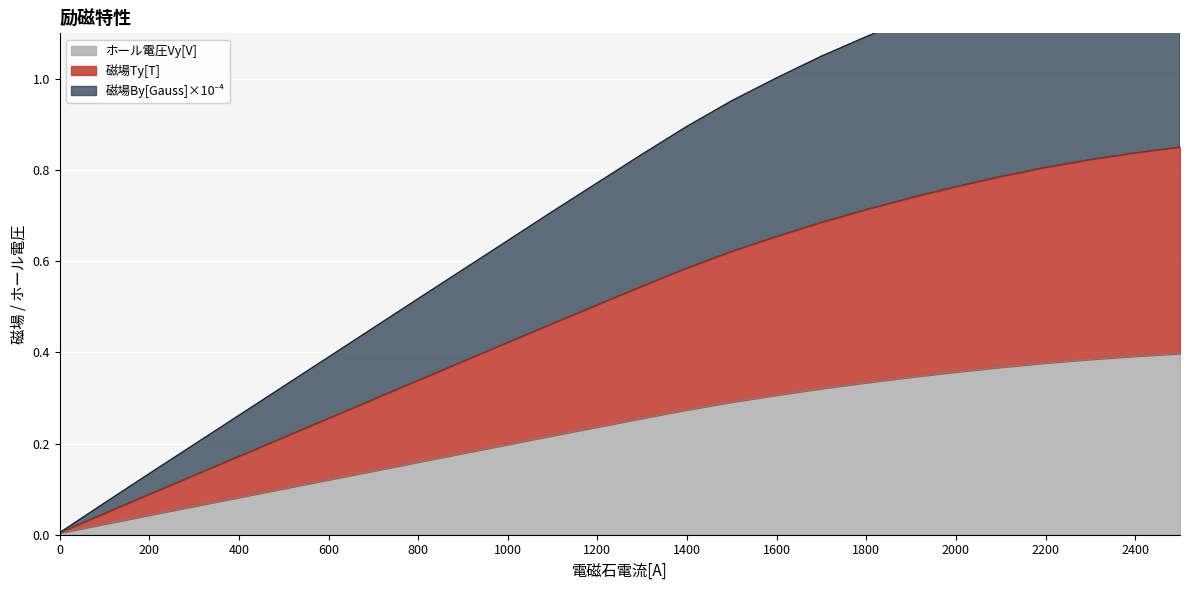

At how many categories does at least one series exceed 0?

26